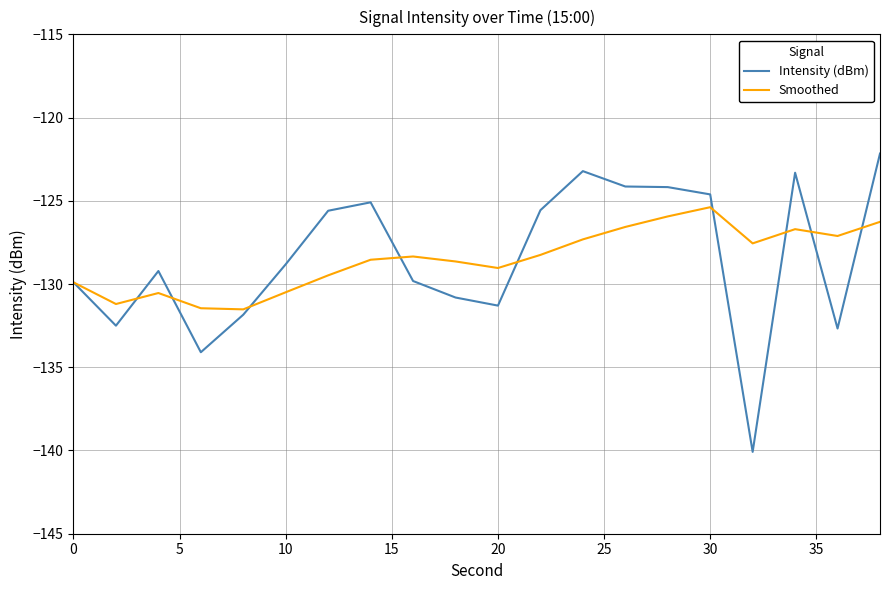

Which series has the widest spread of values?

Intensity (dBm)